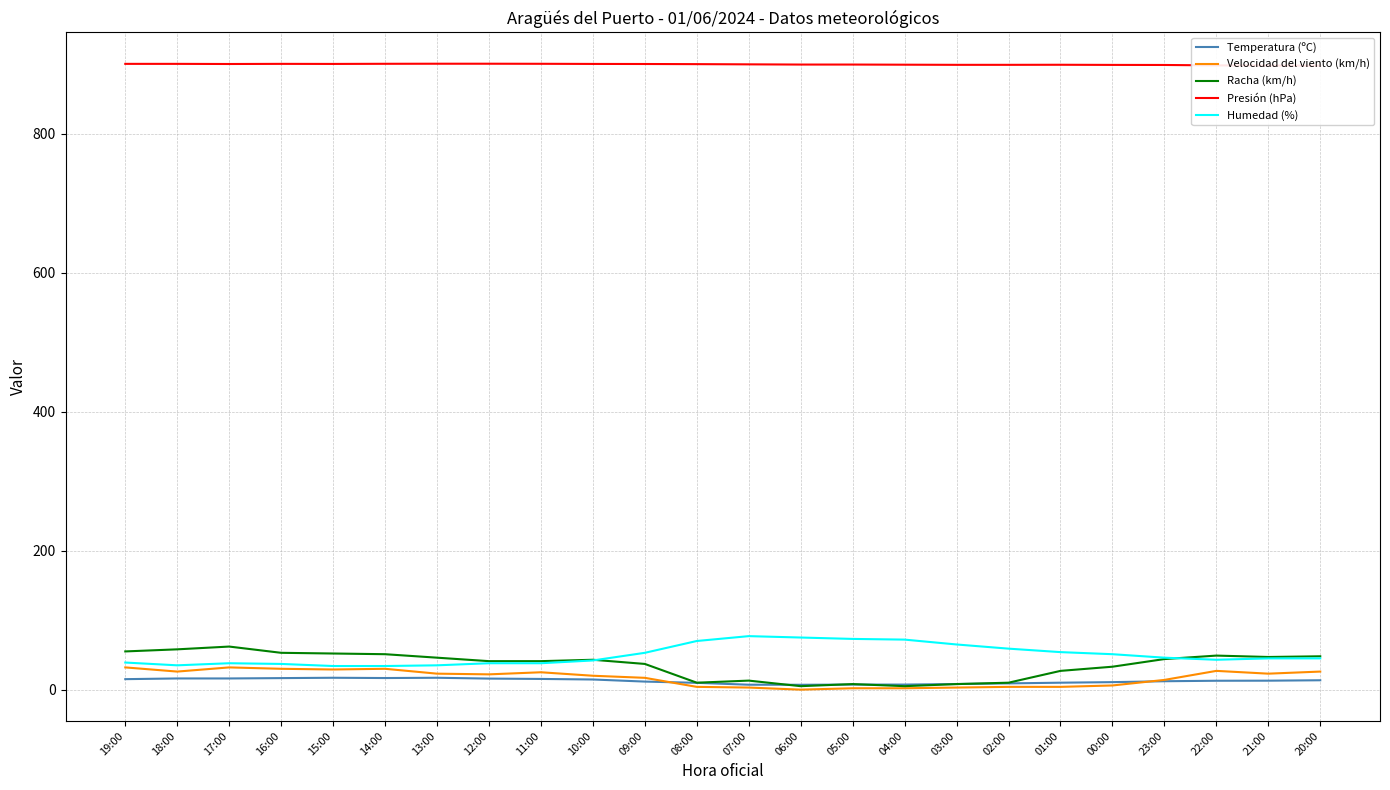

What is the average value of the Humedad (%) series?

49.9